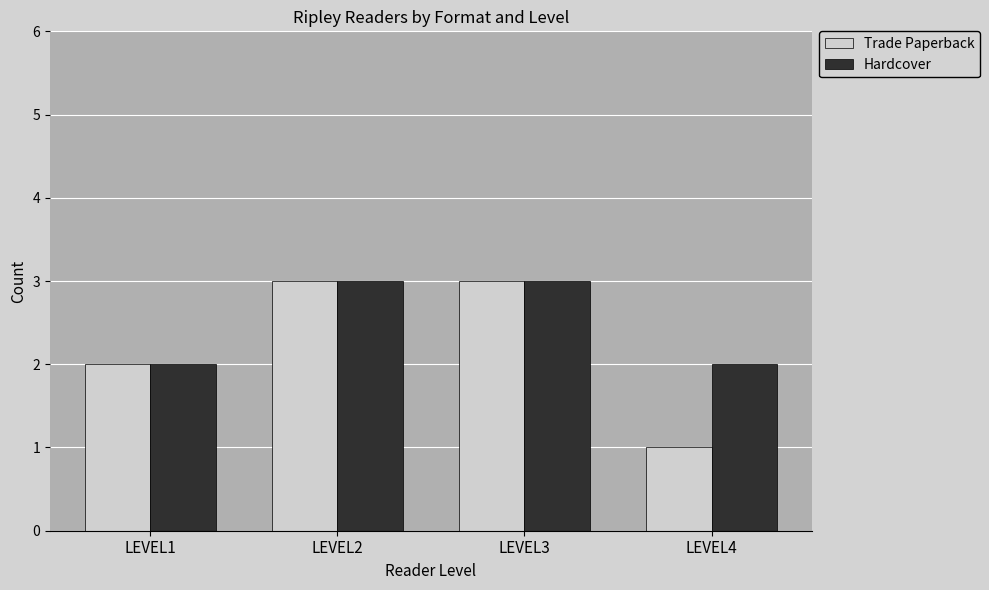

What is the total value across all series at LEVEL2?

6